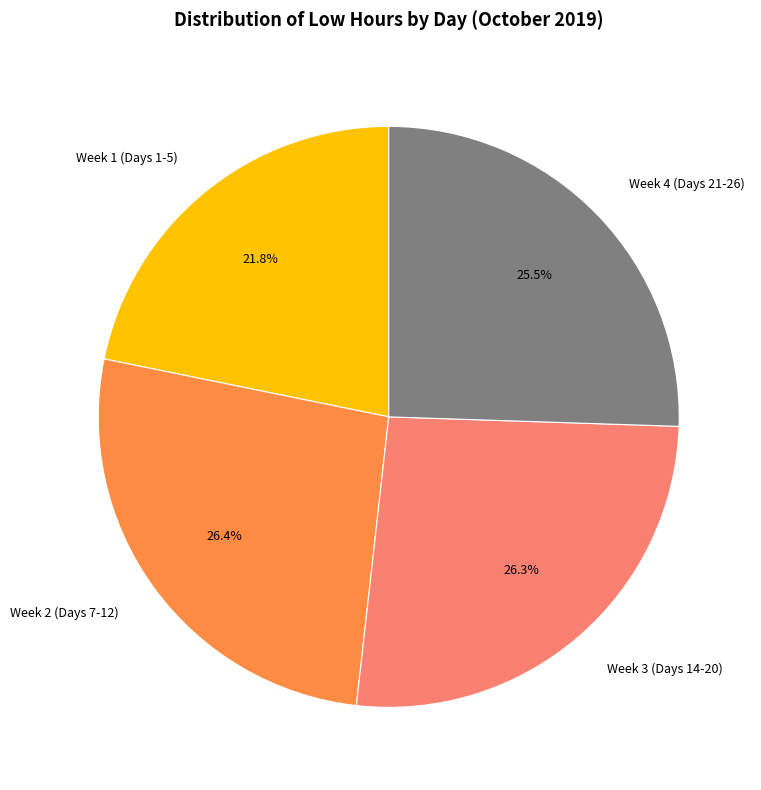

Between Week 1 (Days 1-5) and Week 2 (Days 7-12), which is larger?

Week 2 (Days 7-12)